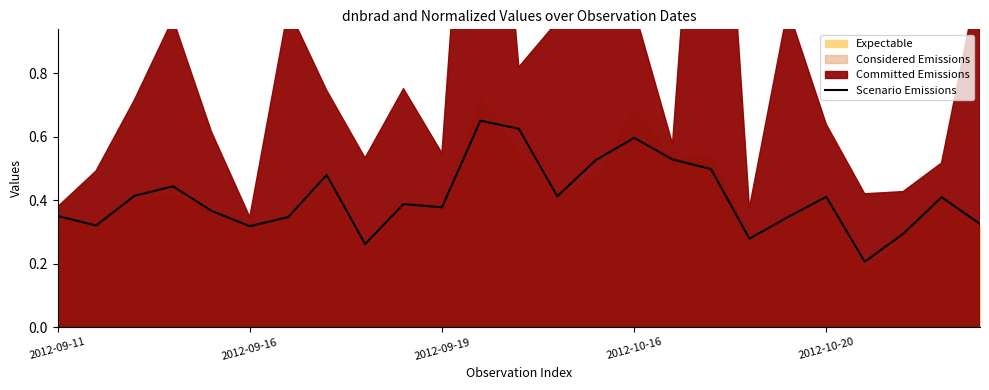

What is the sum of all values?

10.2